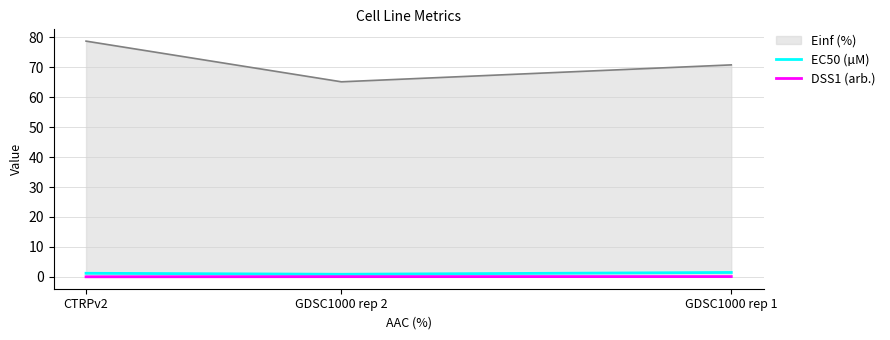

What is the approximate value of DSS1 (arb.) at GDSC1000 rep 2?

0.1